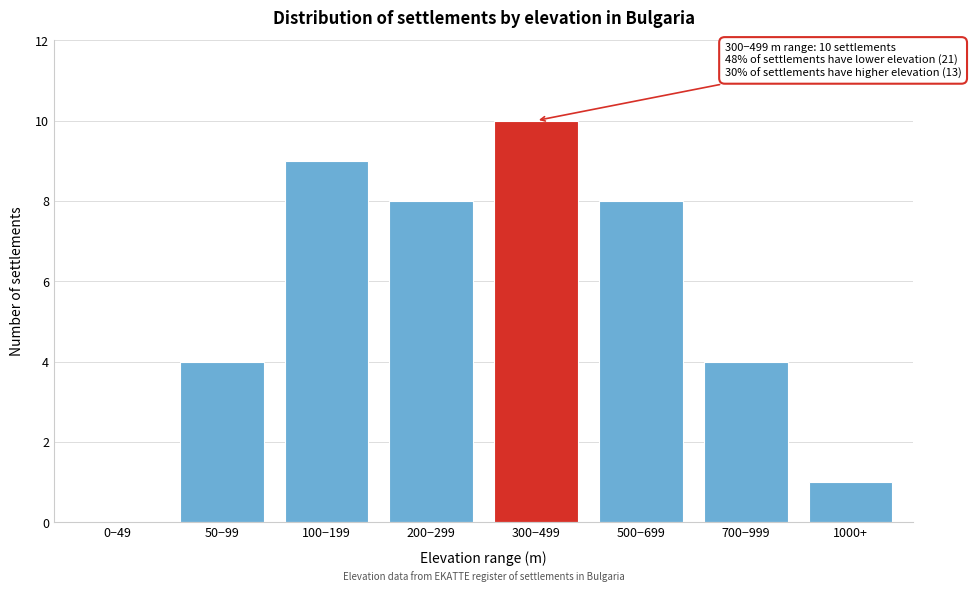

What is the sum of all values?

44